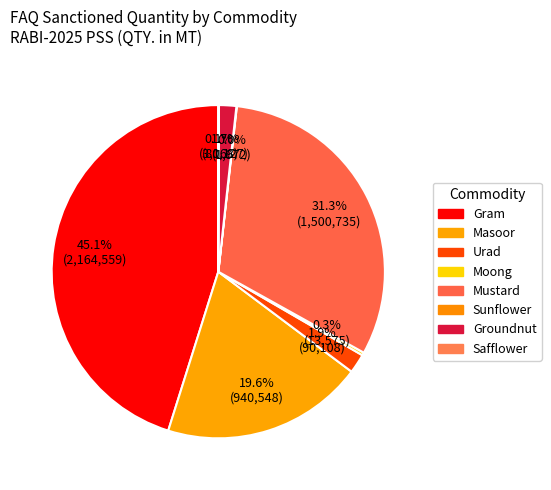

Which slice is the smallest?

Sunflower